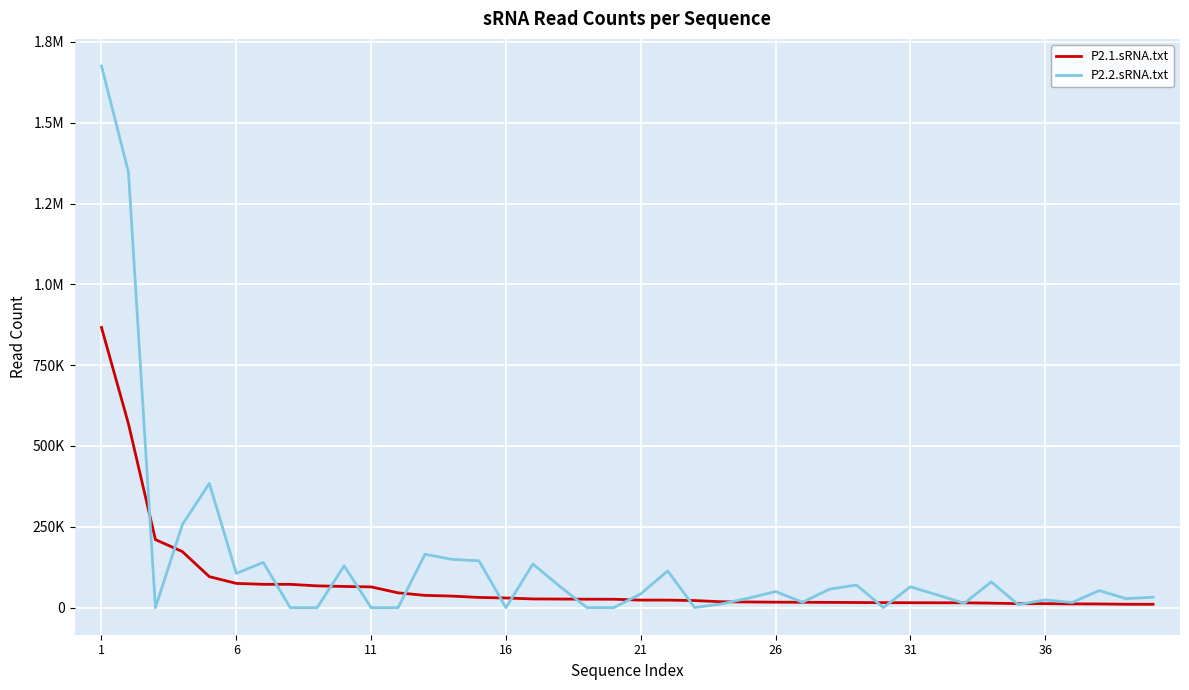

Where does the P2.2.sRNA.txt series first go above 42493?

1